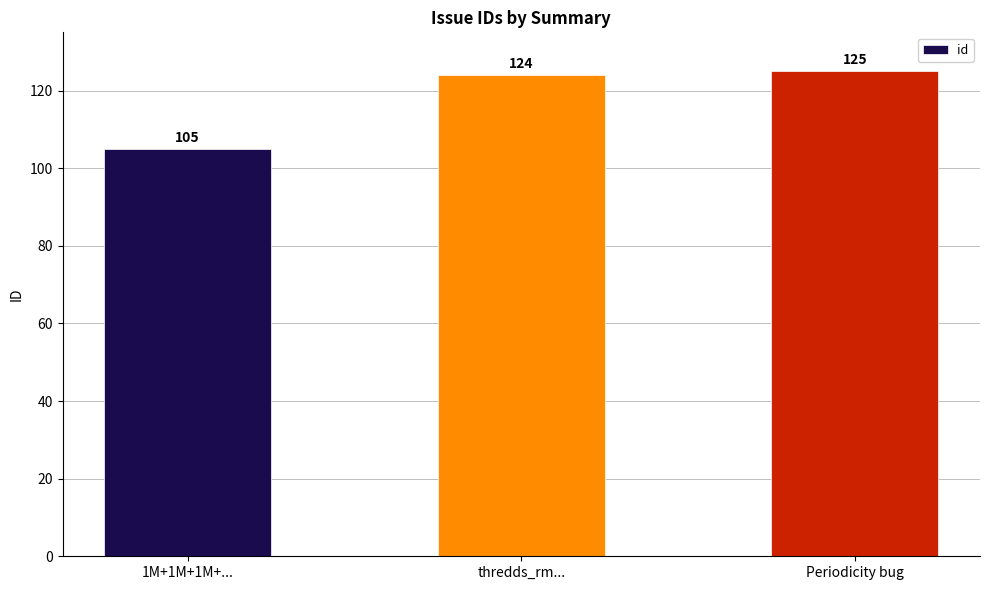

Which label corresponds to the smallest value in the chart?

1M+1M+1M+...